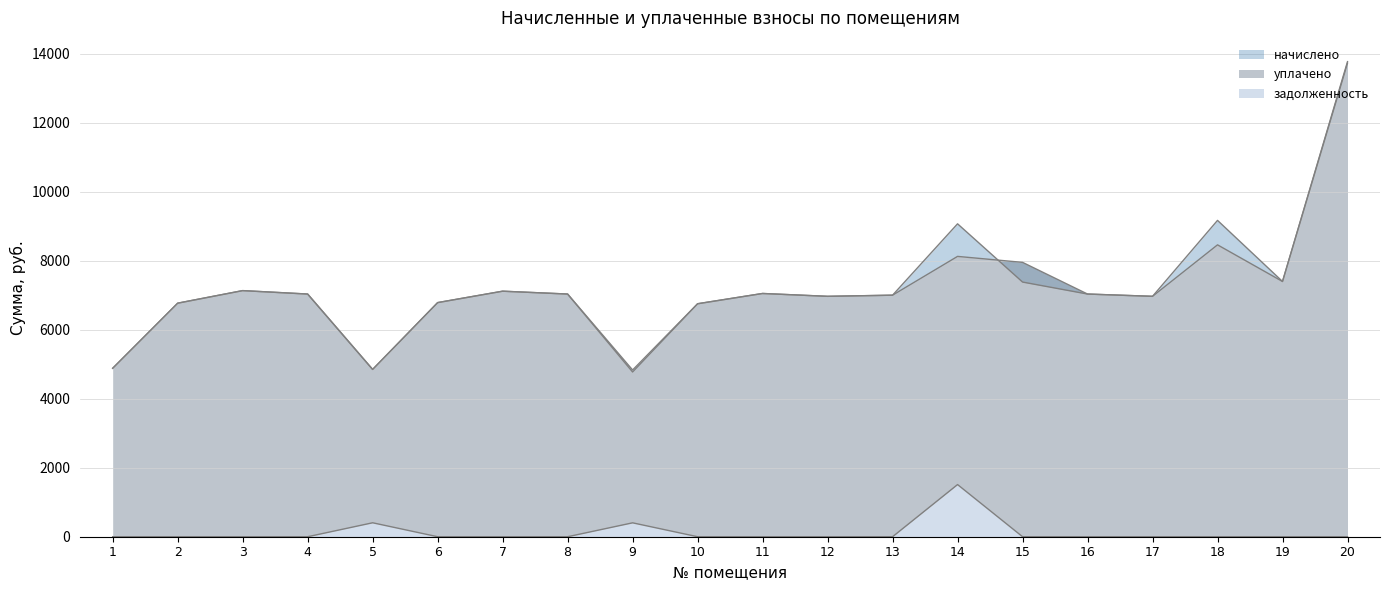

At which label does уплачено reach its peak?

20